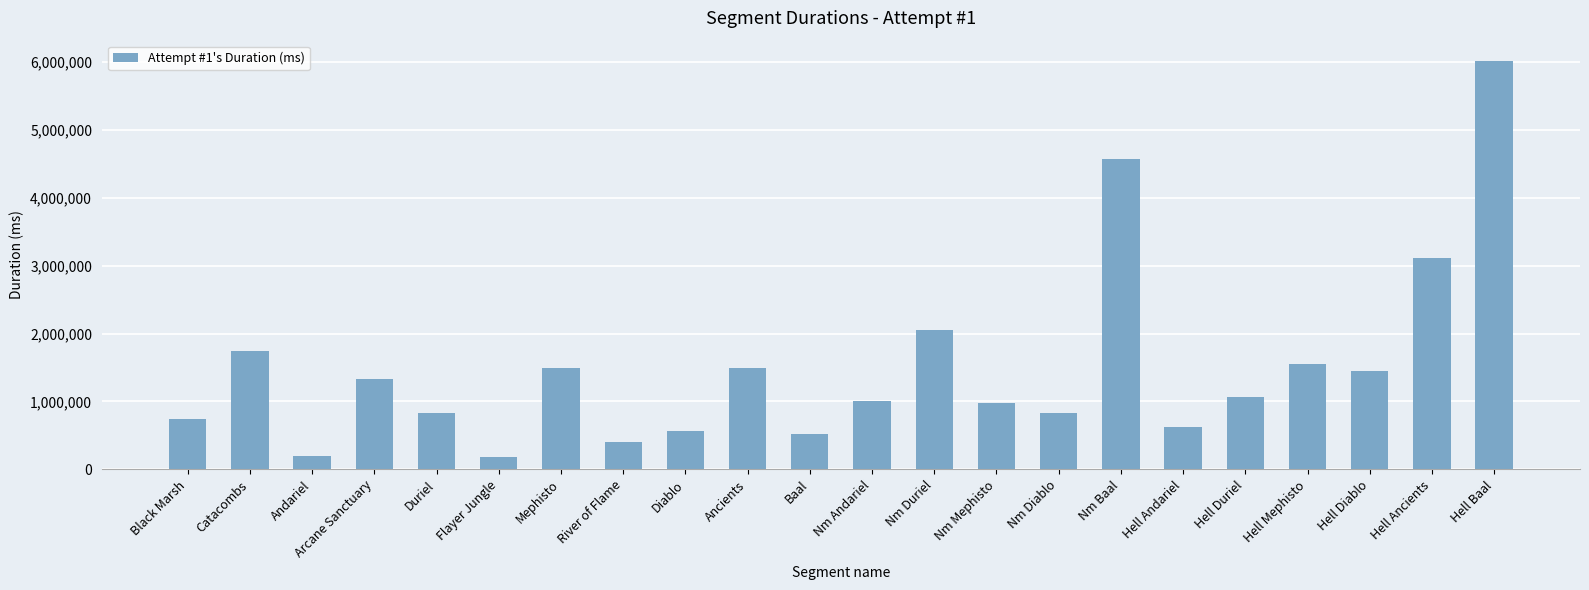

Read the value at Nm Andariel, to the nearest 10.

1000900